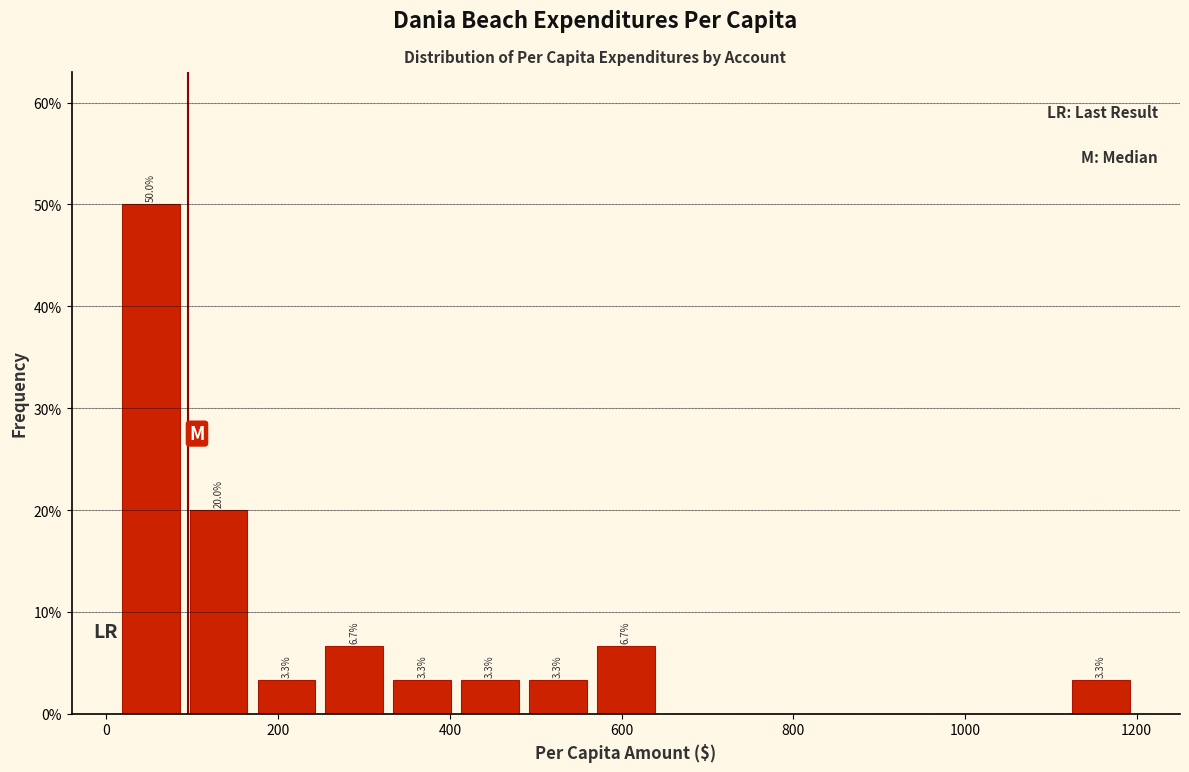

Around what value on the x-axis is the tallest bar? Give the approximate position of its centre, as read against the axis.

60